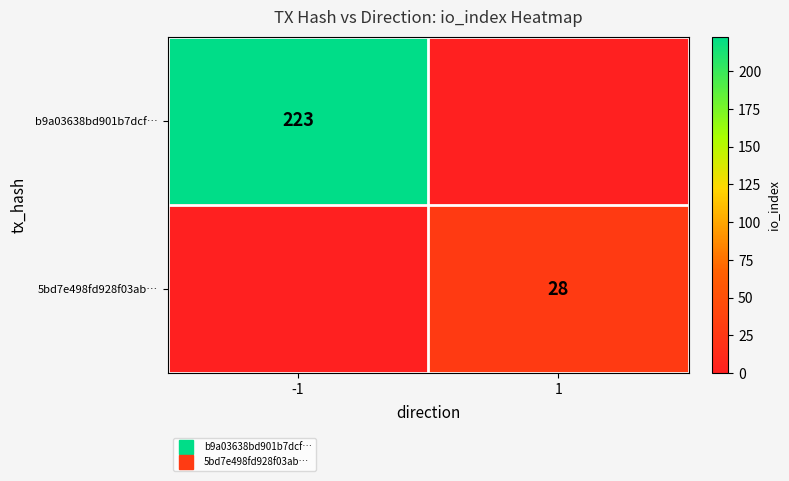

What is the maximum value shown in the chart?

223